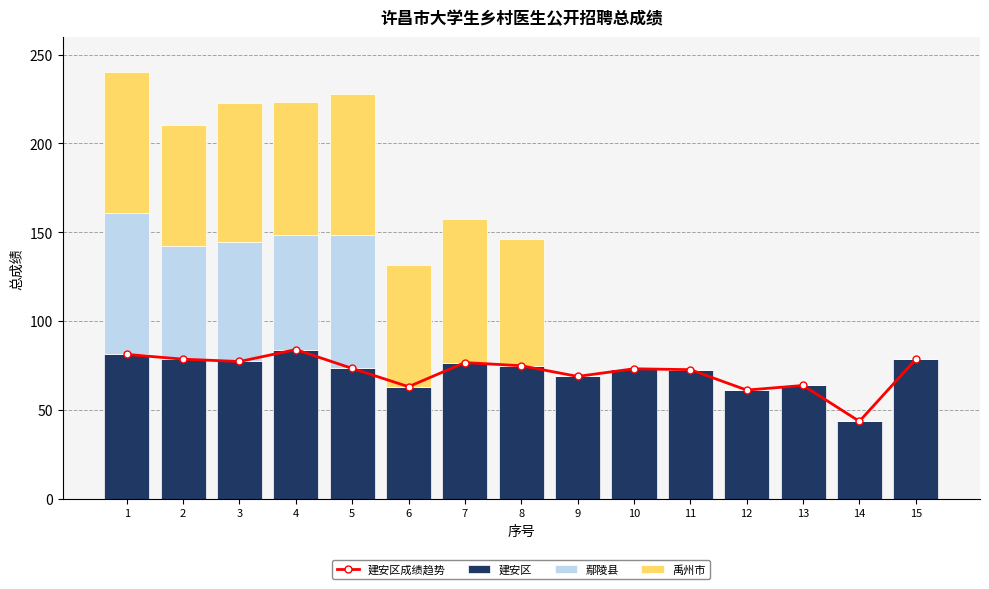

What are all the series names shown in the legend?

建安区成绩趋势, 建安区, 鄢陵县, 禹州市